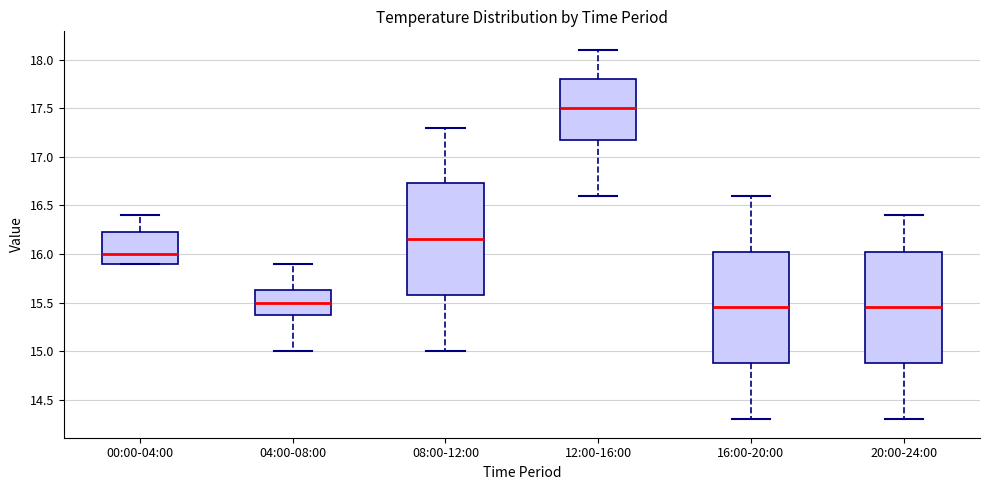

Reading left to right, read every box against the y-axis: the position of its median line, the range the box covers, and the ends of its whiskers. The values are not printed on the chart, so give them approximately, as read against the axis.

00:00-04:00: median 16.00, box 15.90 to 16.25, whiskers 15.90 to 16.40
04:00-08:00: median 15.50, box 15.40 to 15.65, whiskers 15.00 to 15.90
08:00-12:00: median 16.15, box 15.60 to 16.75, whiskers 15.00 to 17.30
12:00-16:00: median 17.50, box 17.20 to 17.80, whiskers 16.60 to 18.10
16:00-20:00: median 15.45, box 14.90 to 16.05, whiskers 14.30 to 16.60
20:00-24:00: median 15.45, box 14.90 to 16.05, whiskers 14.30 to 16.40